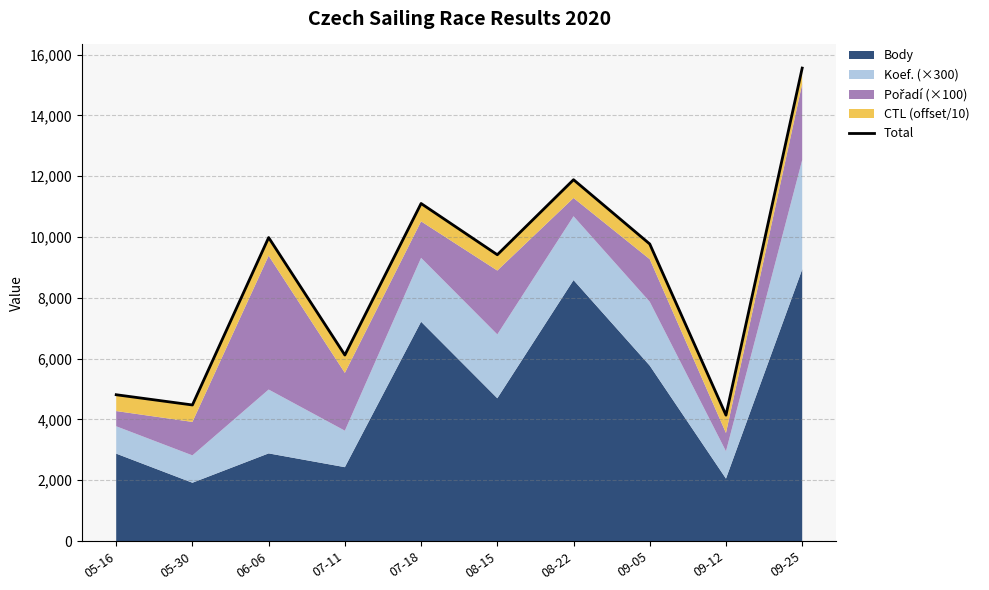

How many points are higher than both their immediate neighbors (excluding endpoints)?

3